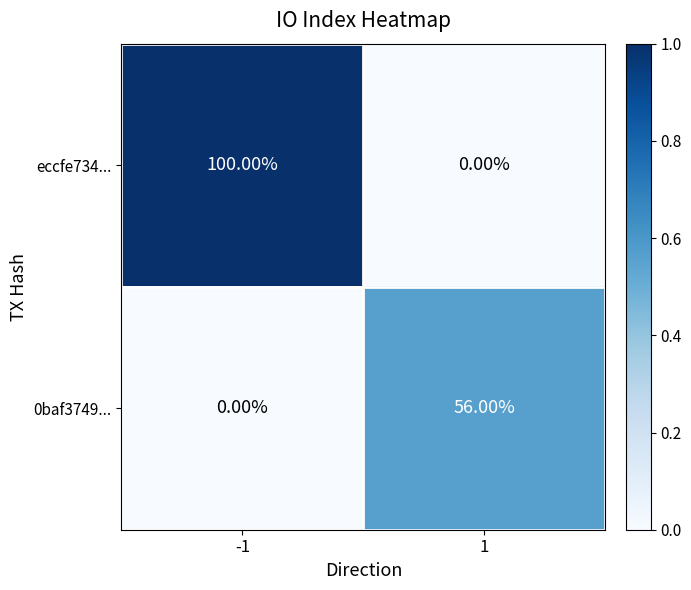

What is the sum of the 0baf3749... values at 1 and -1?

56